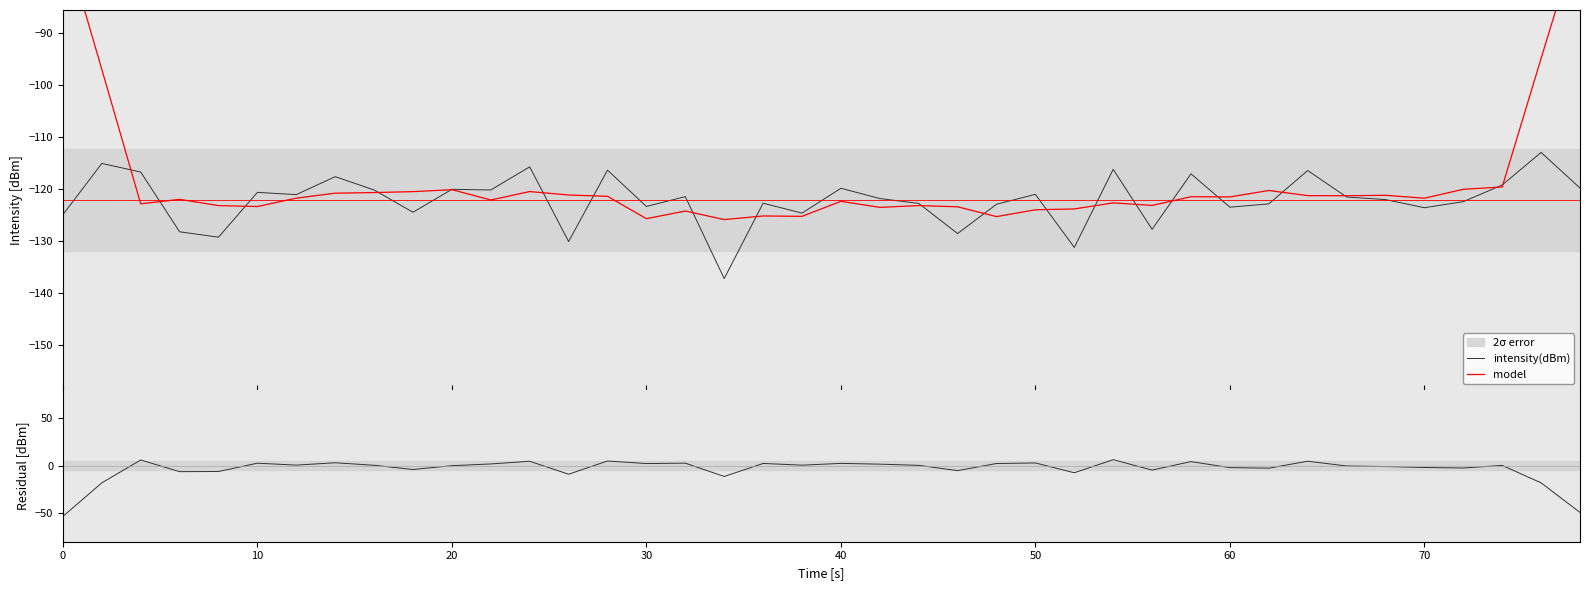

How many times do intensity(dBm) and model cross each other?

20